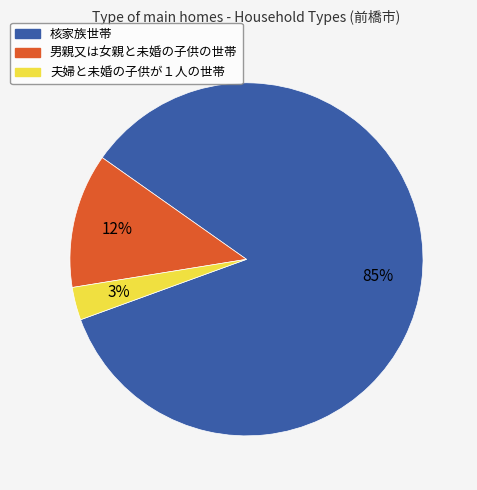

Between 核家族世帯 and 男親又は女親と未婚の子供の世帯, which is larger?

核家族世帯